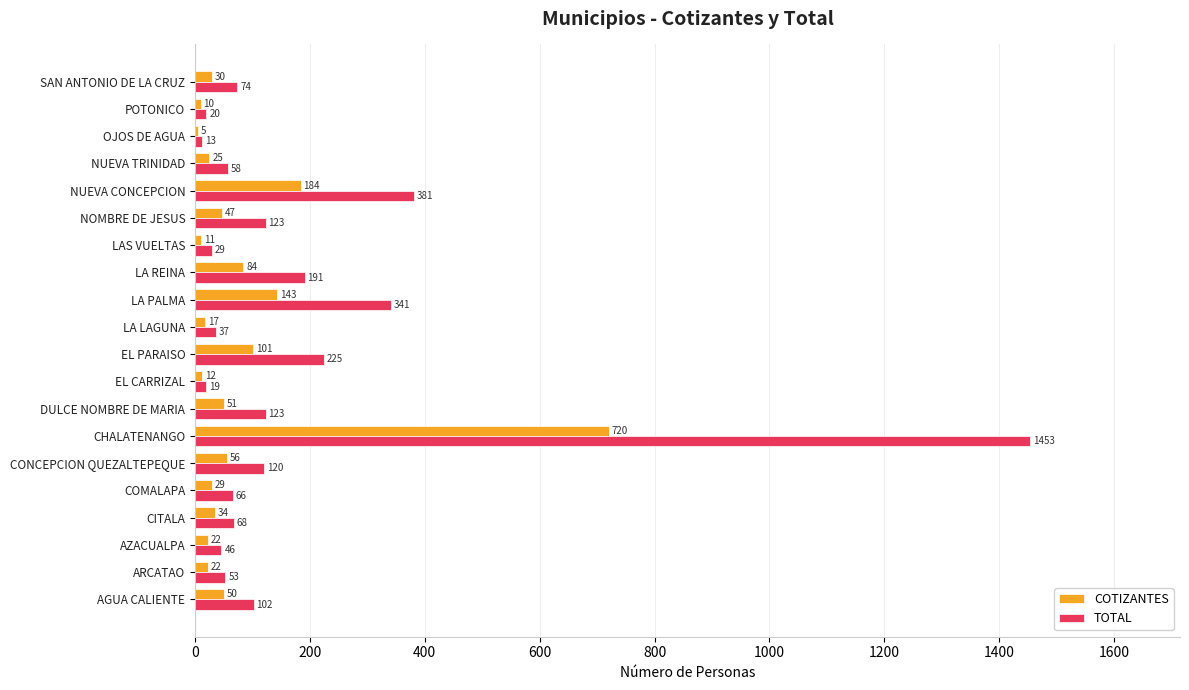

True or false: TOTAL has a value of 68 at CITALA.

True